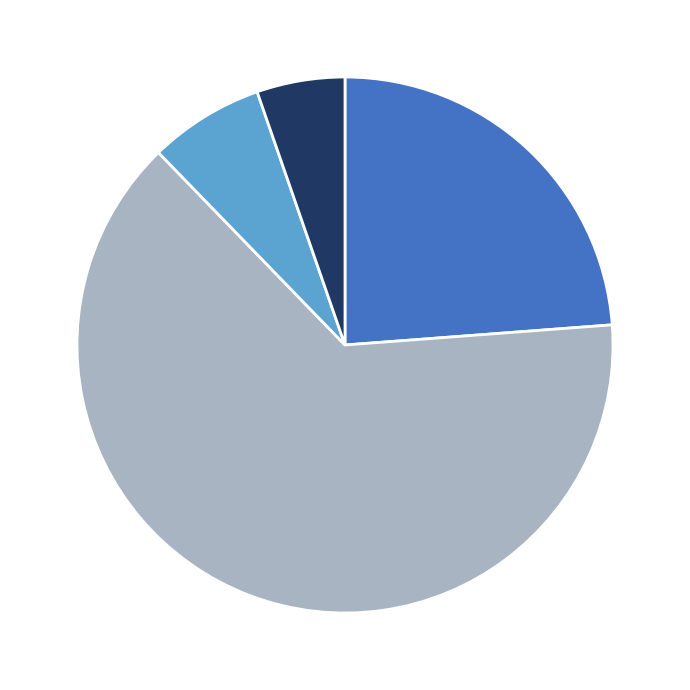

Does any single category account for the majority?

Yes